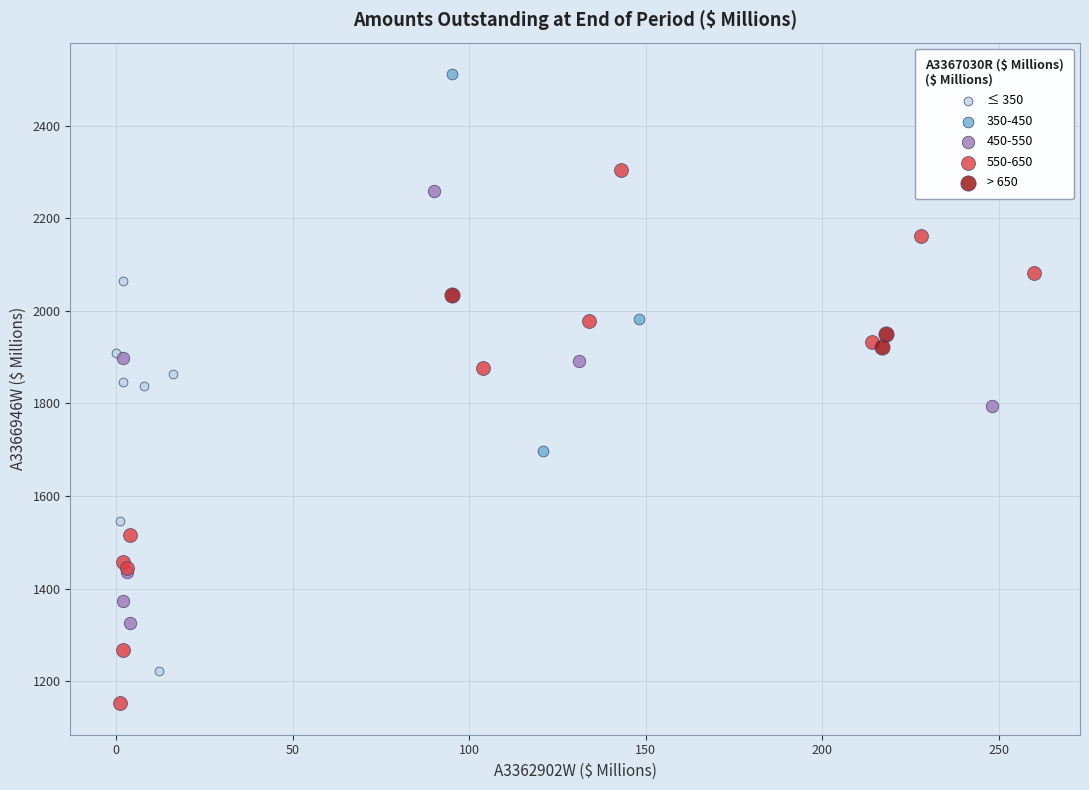

Which series contains the lowest Y value?

550-650